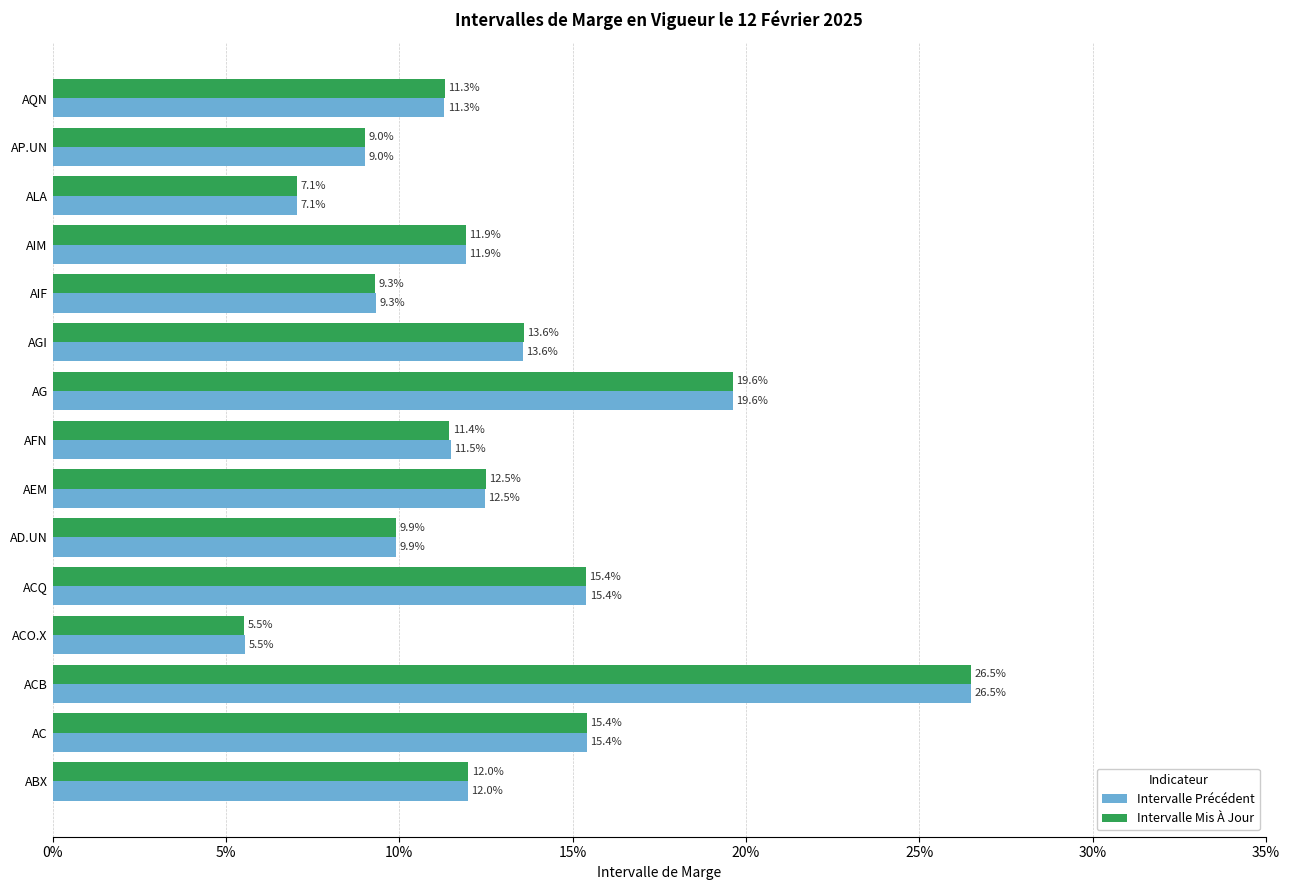

What is the greatest value displayed?

0.3